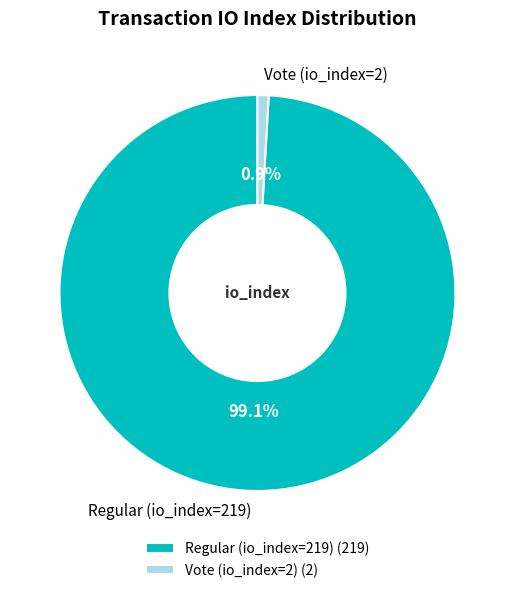

What is the ratio of the value at Regular (io_index=219) to the value at Vote (io_index=2)?

109.5